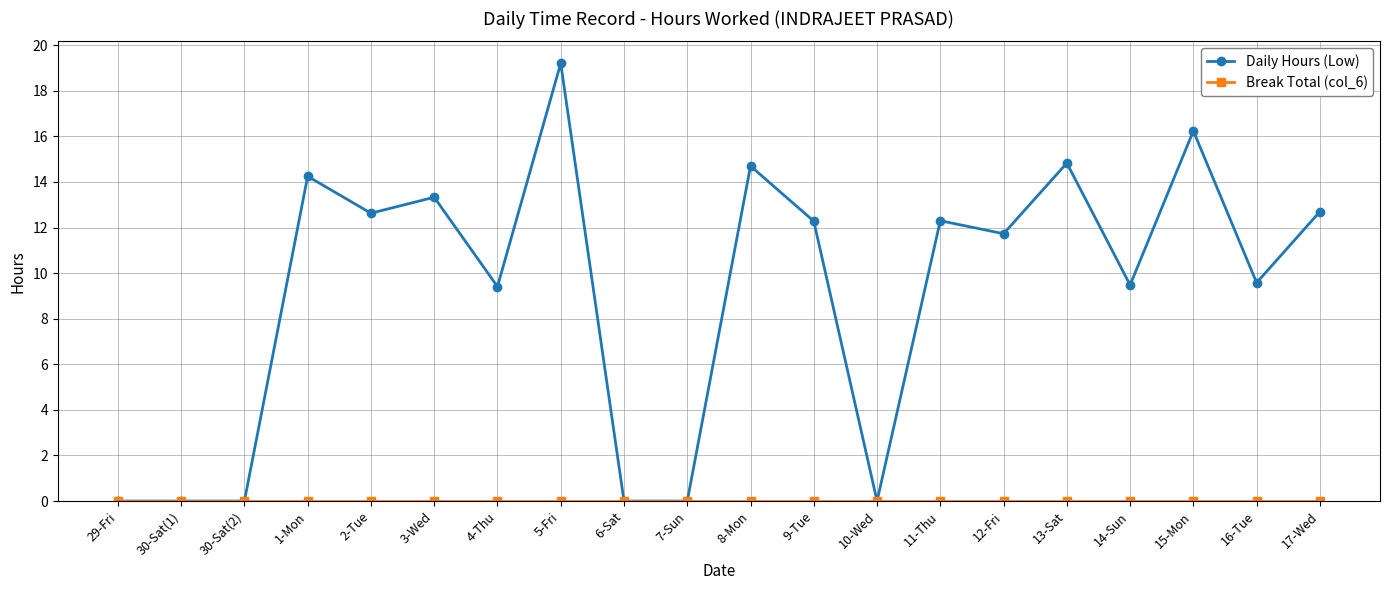

Which category has the highest value in the Daily Hours (Low) series?

5-Fri